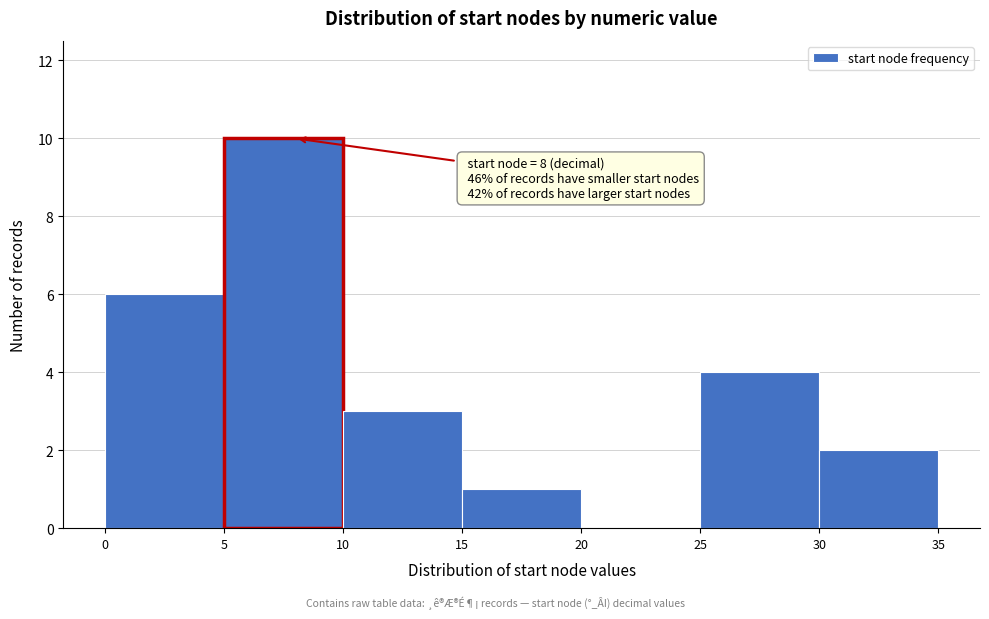

Over which range of the x-axis is the bar tallest?

5 to 10